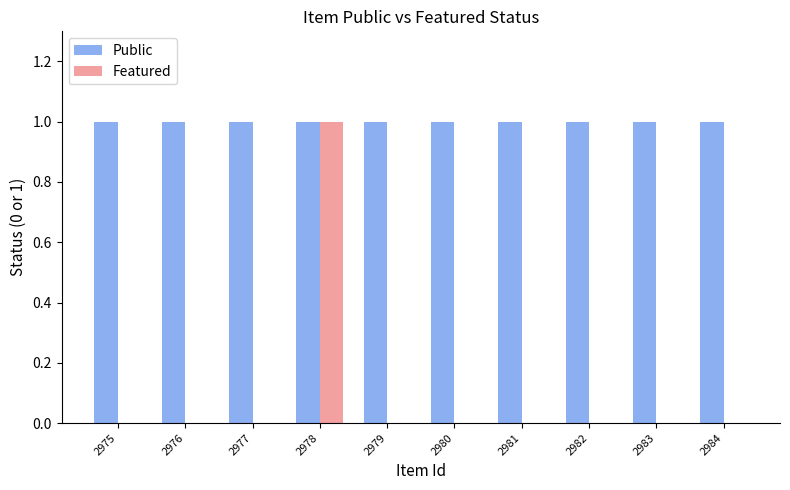

Are the bars grouped side by side (vs. stacked)?

Yes